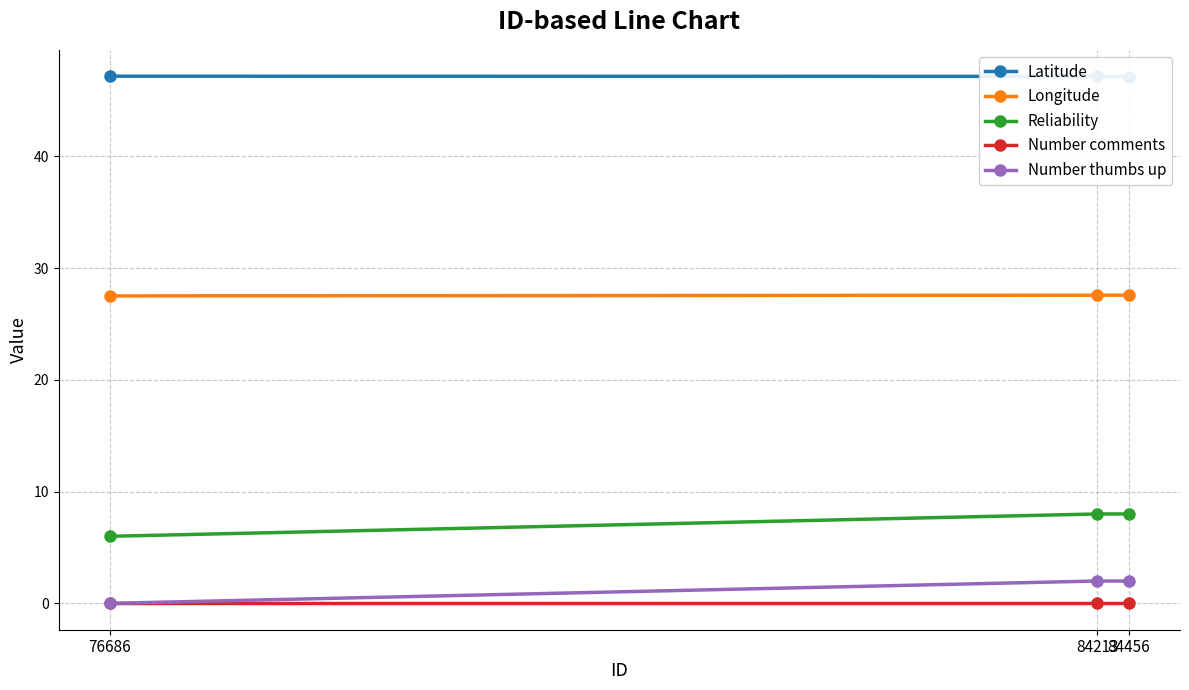

How many data points does each series have?

3